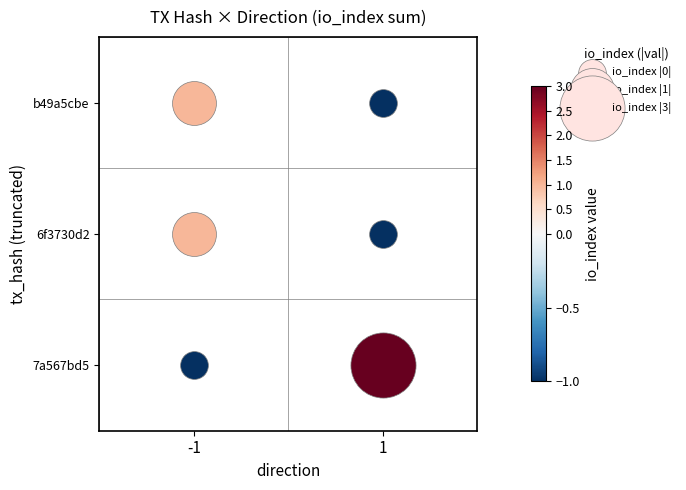

What is the difference between the maximum and minimum values in the b49a5cbe series?

2